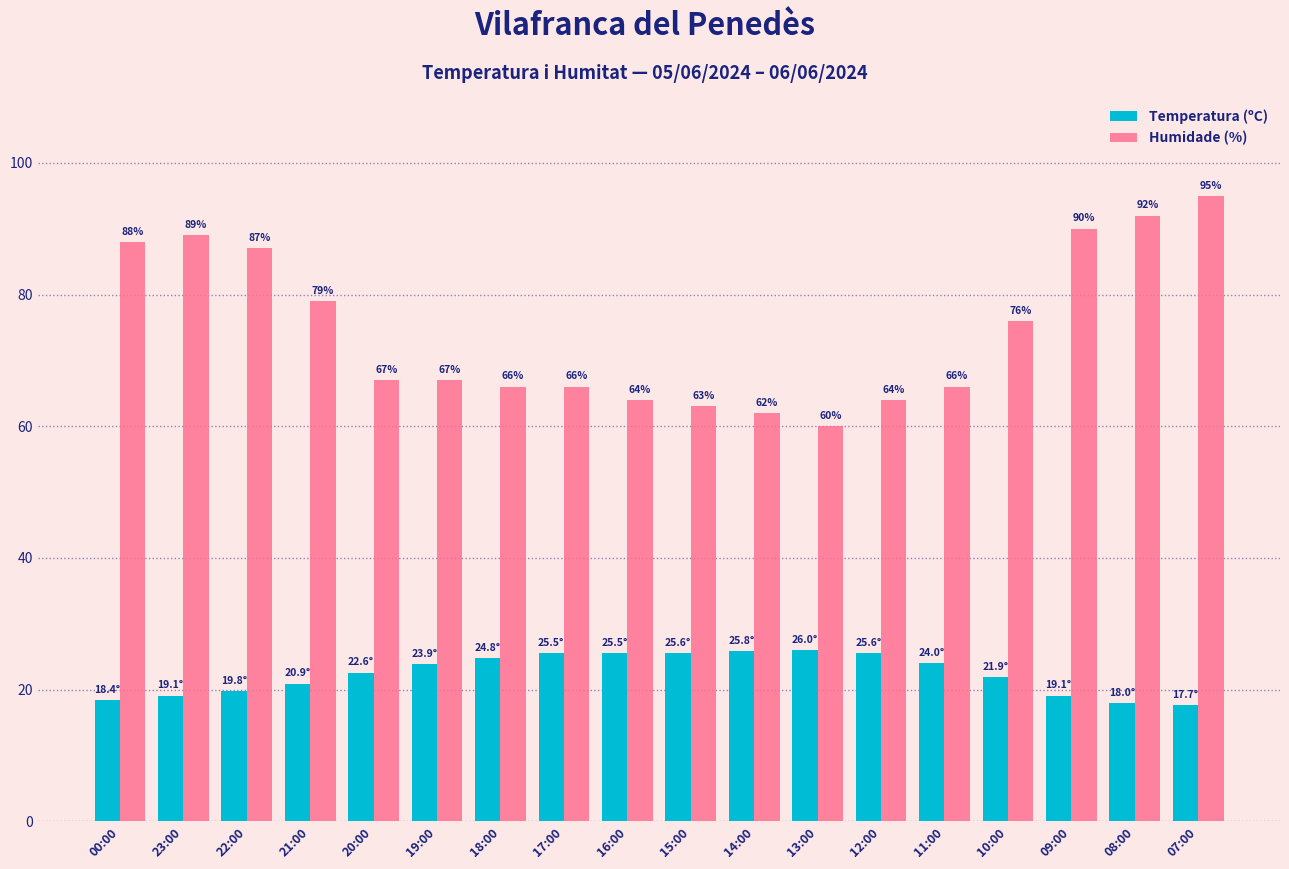

The Temperatura (ºC) series shows 24.8 at 18:00. True or false?

True